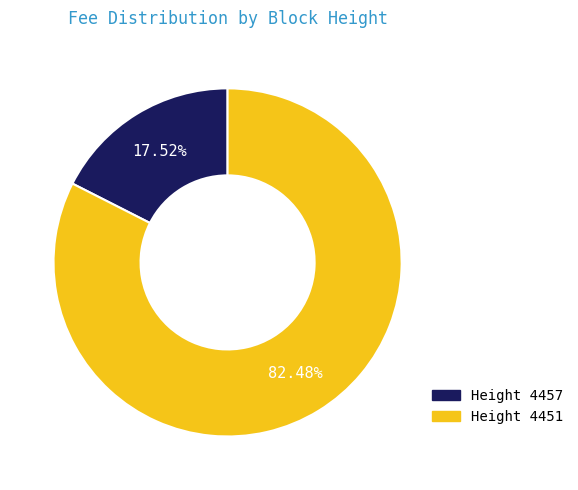

Which slice is the smallest?

Height 4457